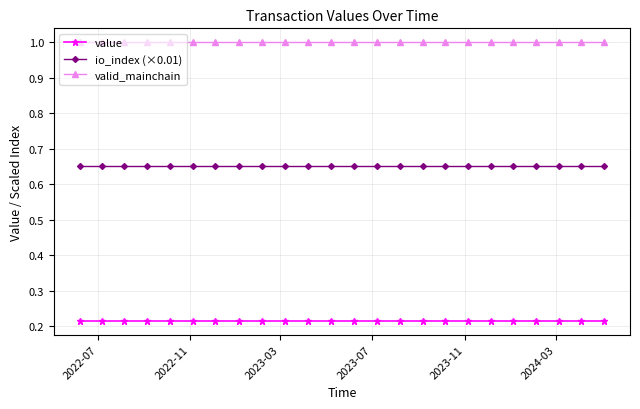

True or false: io_index (×0.01) and valid_mainchain cross at least once.

False